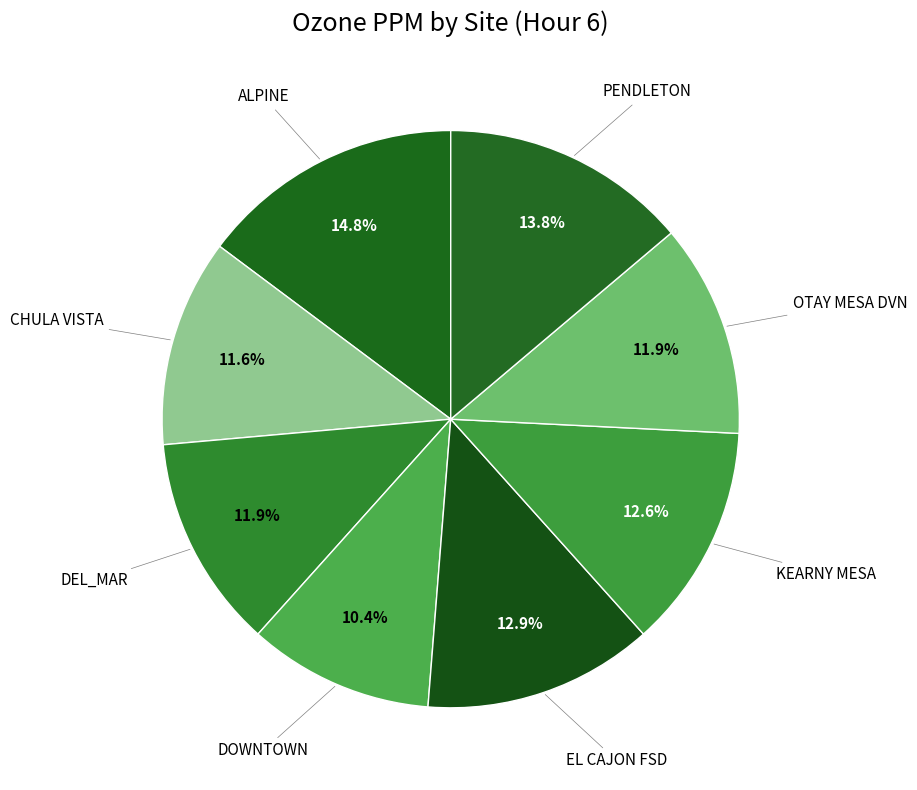

Is there any slice that represents more than half of the pie?

No